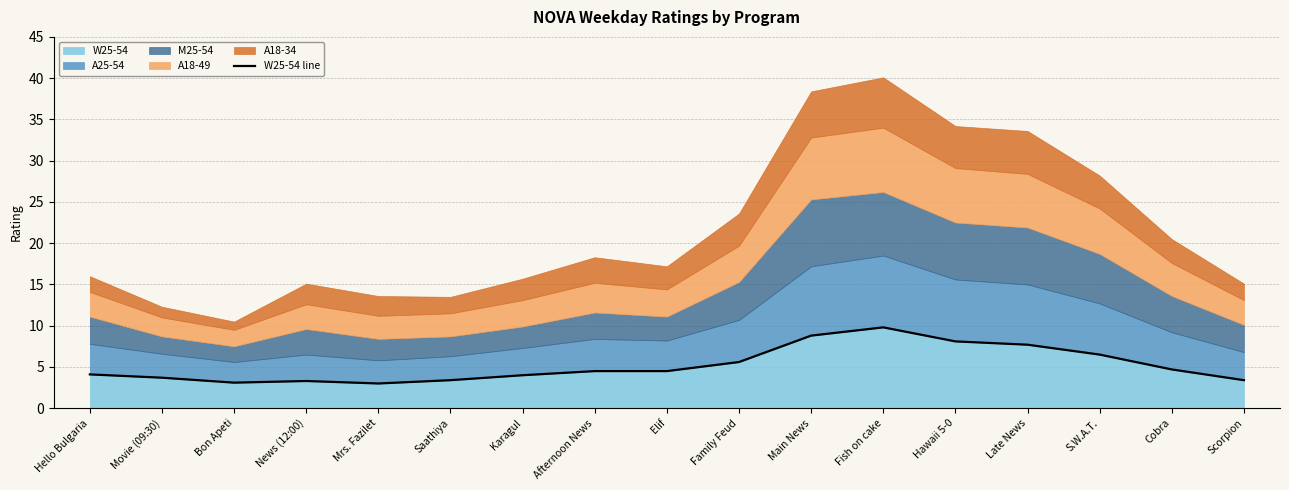

The value at News (12:00) is 3.3. True or false?

True